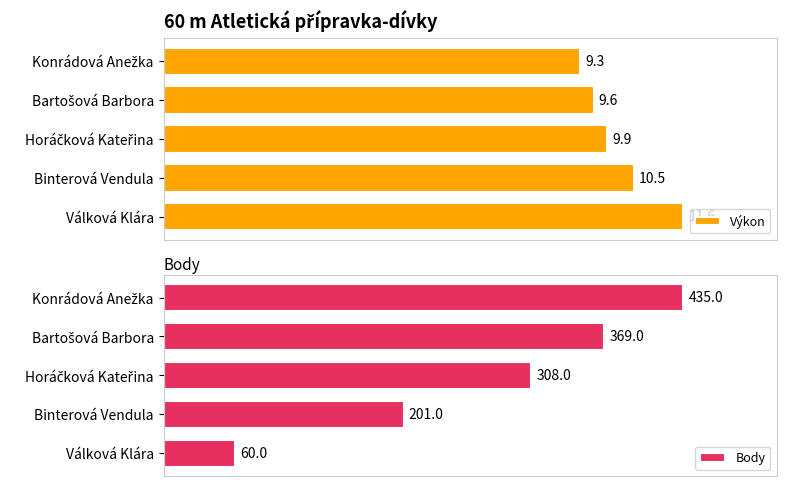

How many distinct data groups are displayed?

2